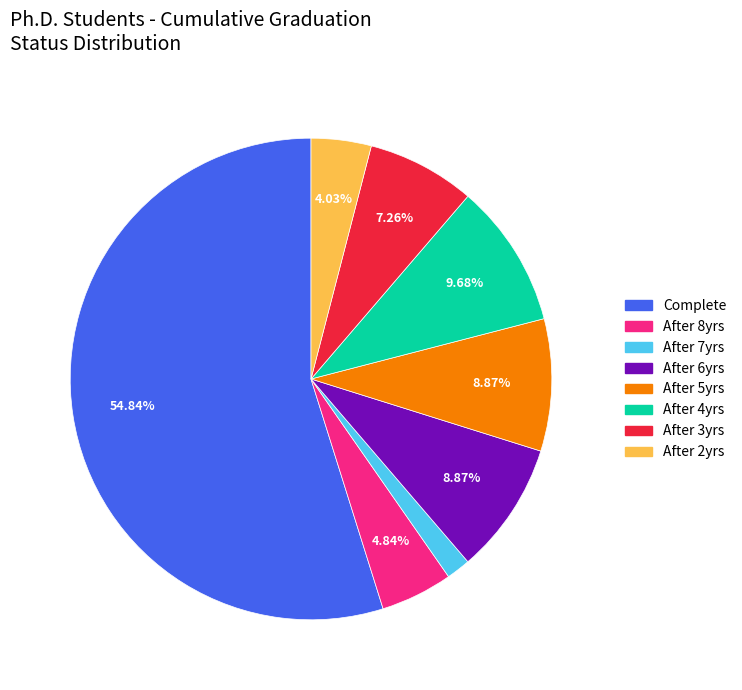

True or false: After 7yrs accounts for 13% of the total.

False